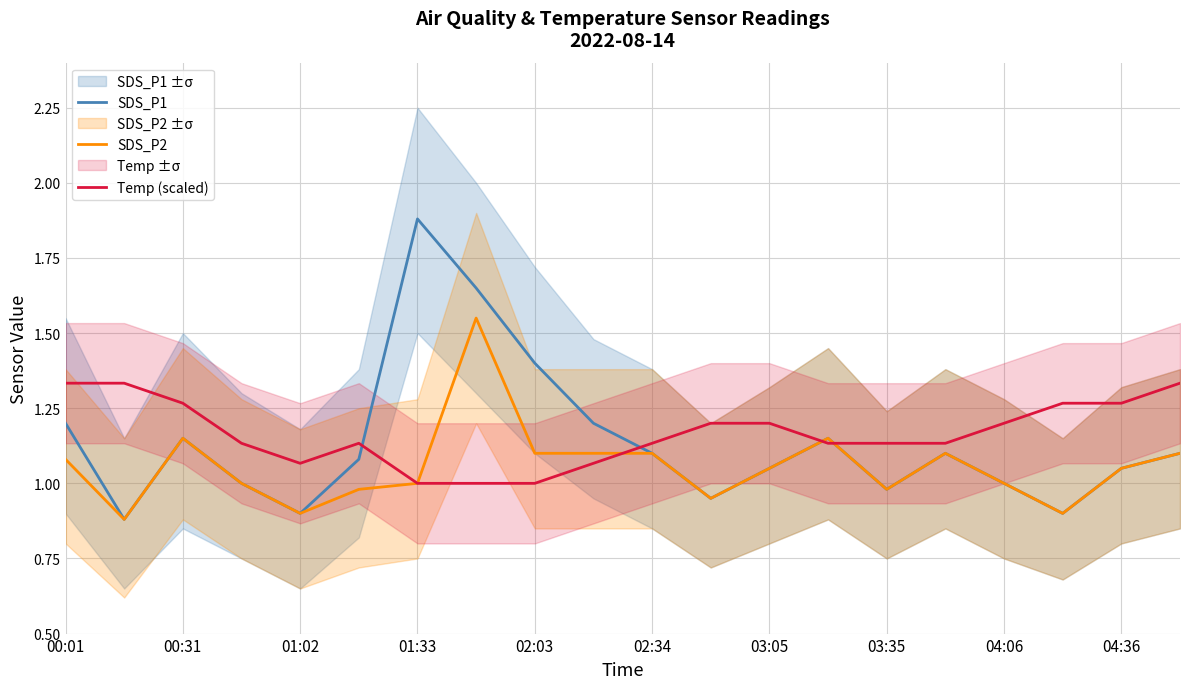

Rank the series at 13 from highest to lowest value.

SDS_P1, SDS_P2, Temp (scaled)